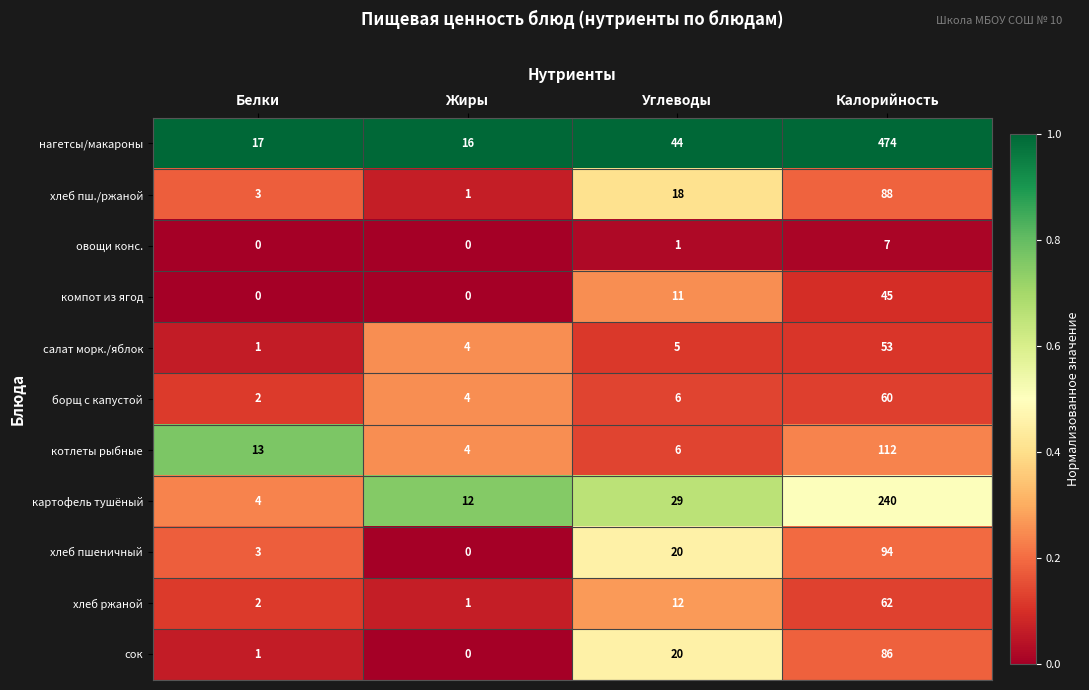

Rank the series by their maximum value, from lowest to highest.

овощи конс., компот из ягод, салат морк./яблок, борщ с капустой, хлеб ржаной, сок, хлеб пш./ржаной, хлеб пшеничный, котлеты рыбные, картофель тушёный, нагетсы/макароны